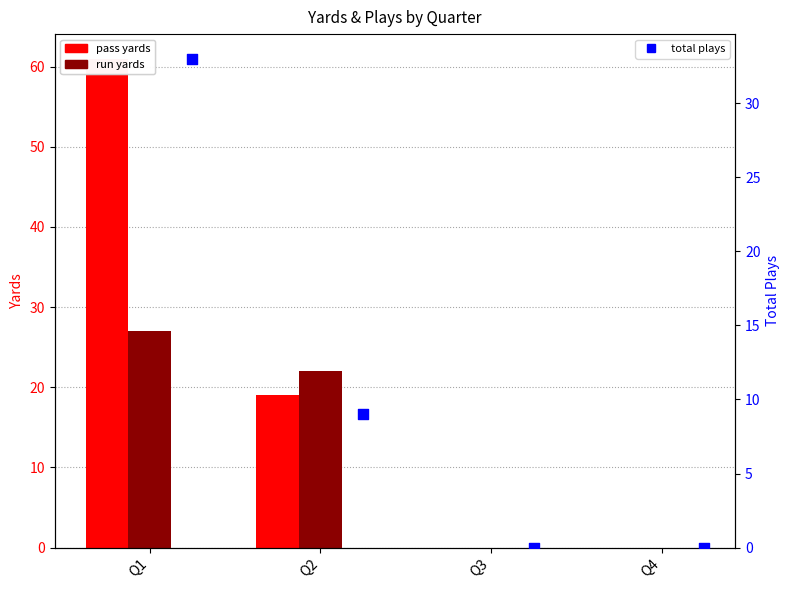

Which series reaches the maximum Y coordinate?

pass yards